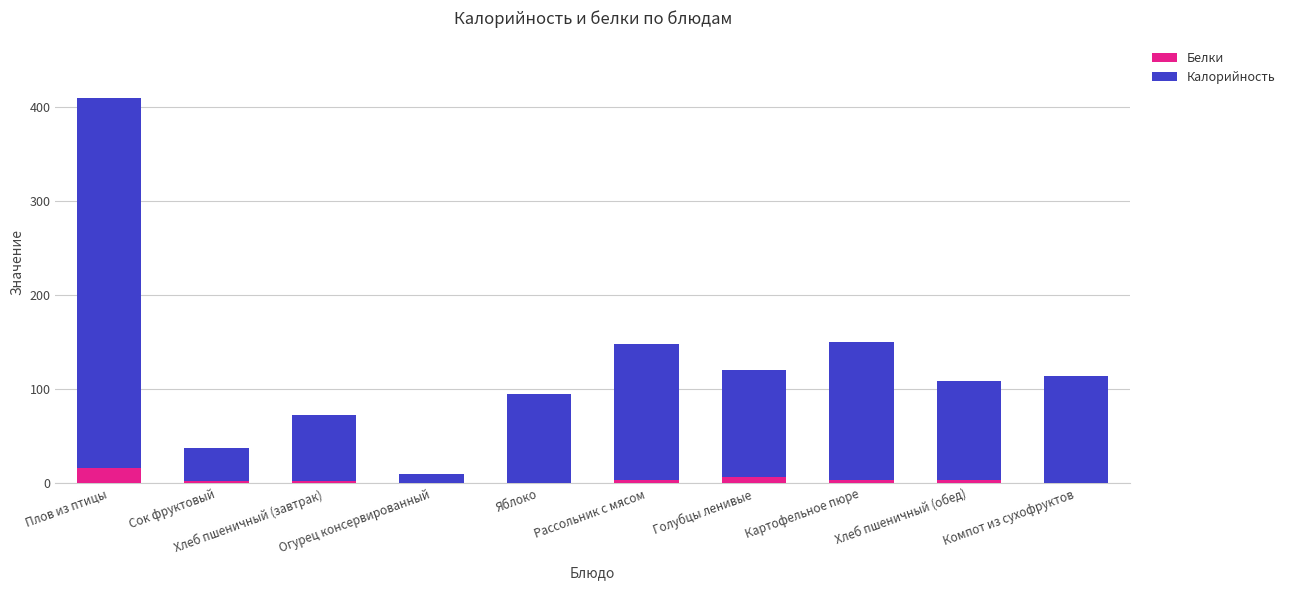

What is the maximum value for Белки?

16.7